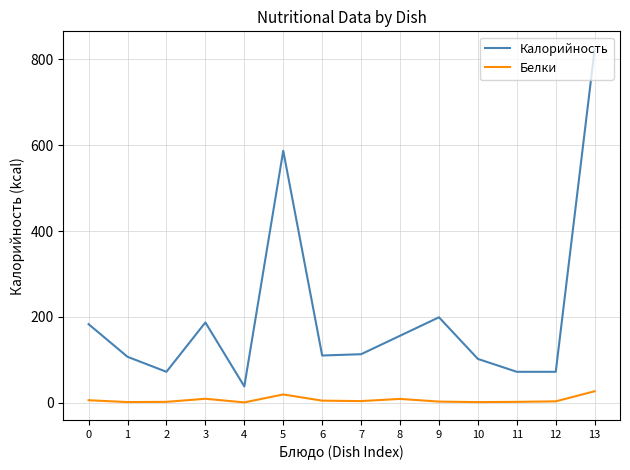

Which series has the largest total across all categories?

Калорийность